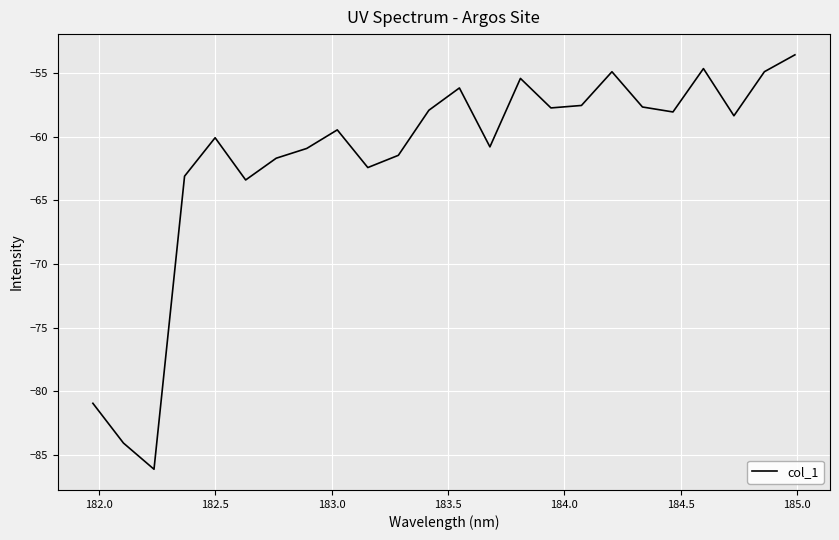

What is the greatest value displayed?

-53.6